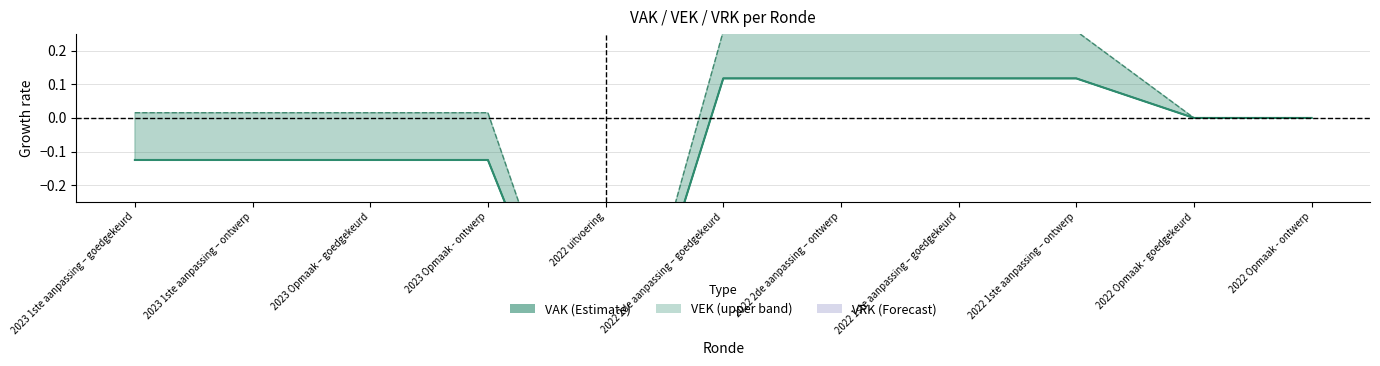

Between 2023 1ste aanpassing – ontwerp and 2023 Opmaak - ontwerp, which series saw the biggest shift?

VAK line